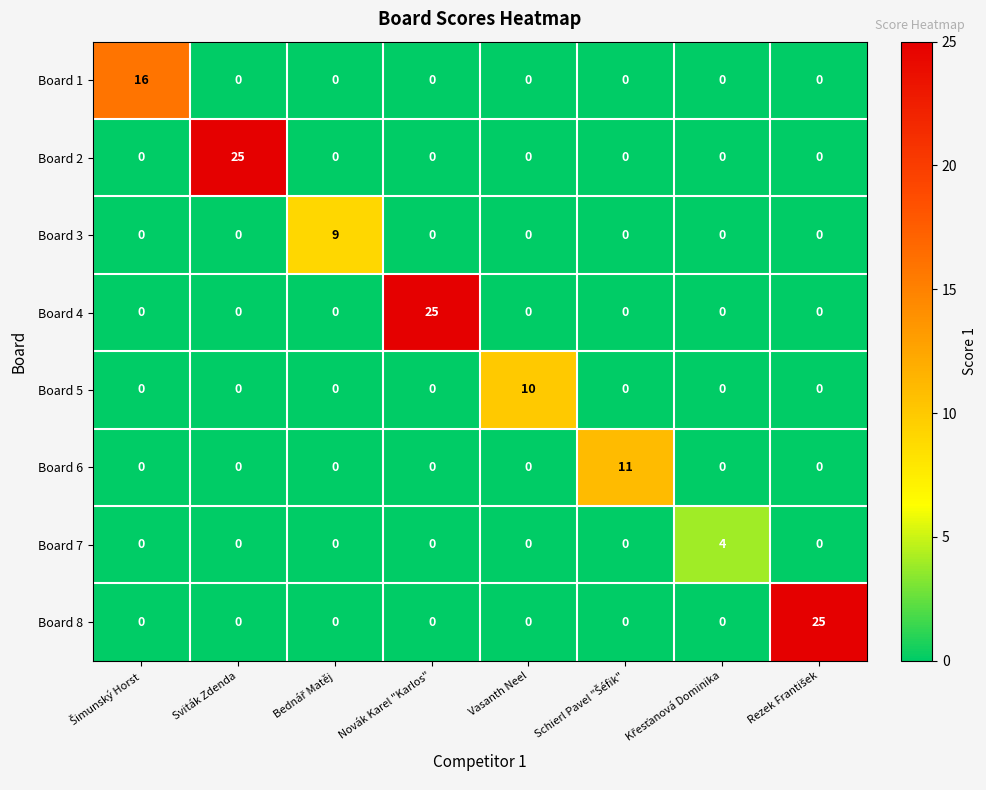

Is it true that Board 6 equals 0 at Novák Karel "Karlos"?

True